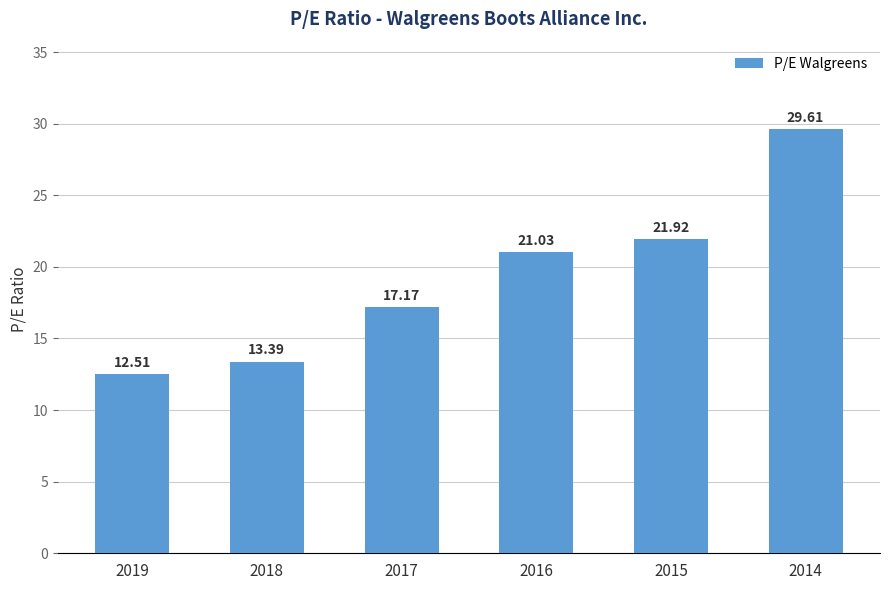

Reading left to right, what are all the values shown in this chart?

12.5	13.4	17.2	21.0	21.9	29.6